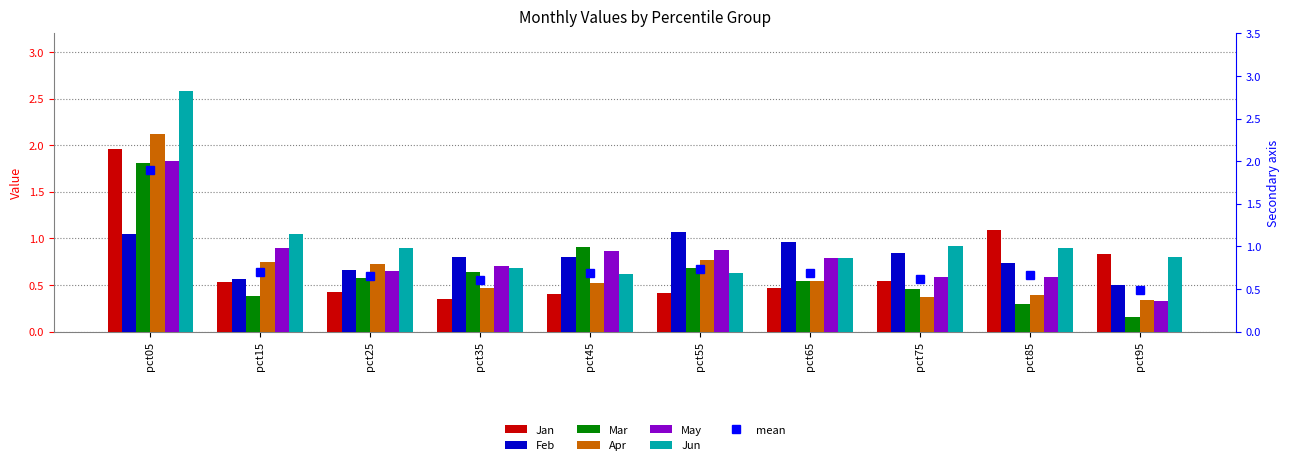

Rank the series at pct95 from highest to lowest value.

Jan, Jun, Feb, Apr, May, Mar